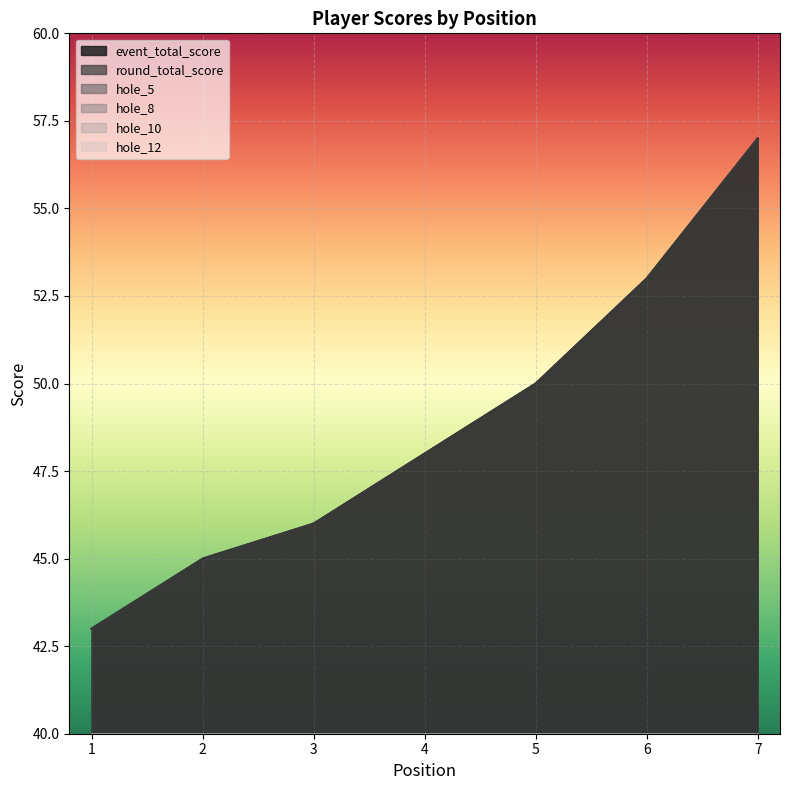

True or false: hole_12 has more than 1 interior local peaks.

True